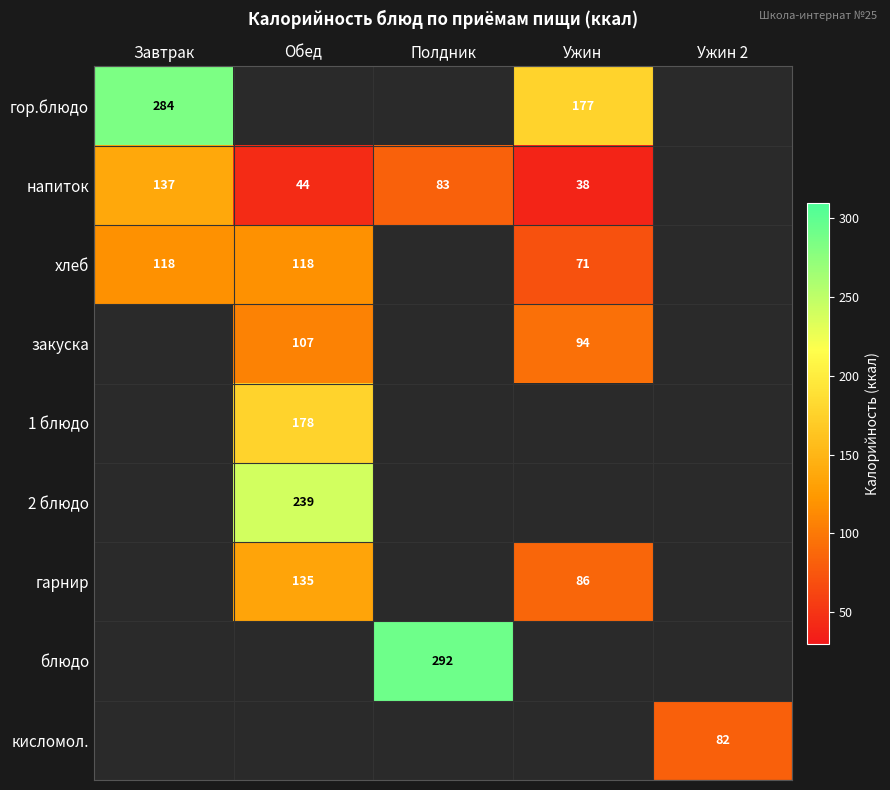

At which label is хлеб closest to 94?

Ужин